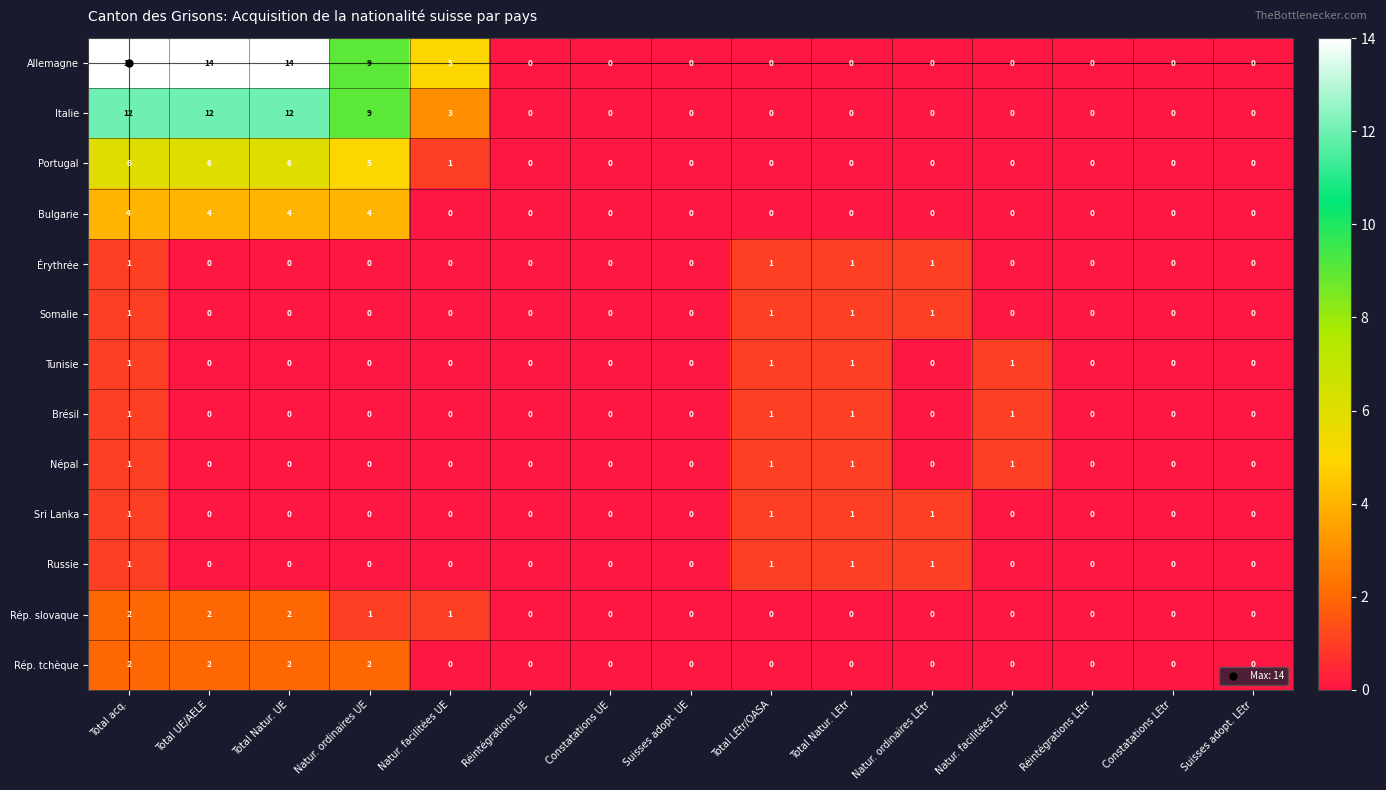

How many data points does each series have?

15